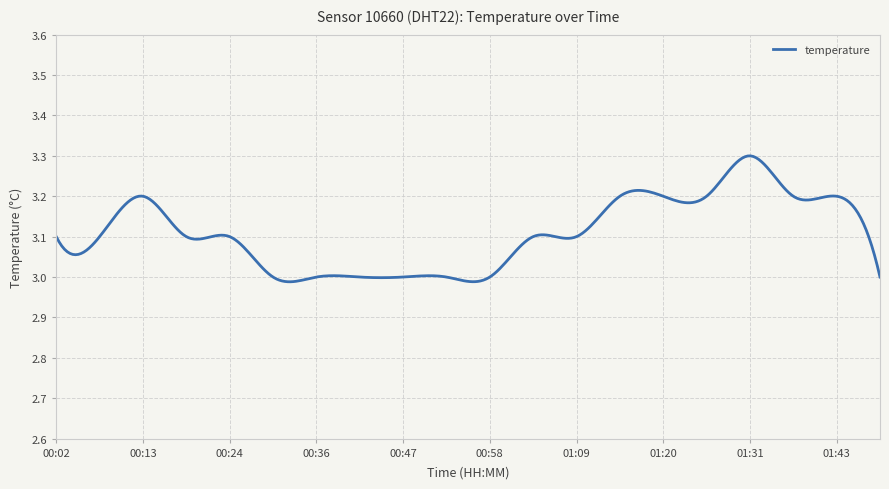

What is the difference between the maximum and minimum values?

0.3